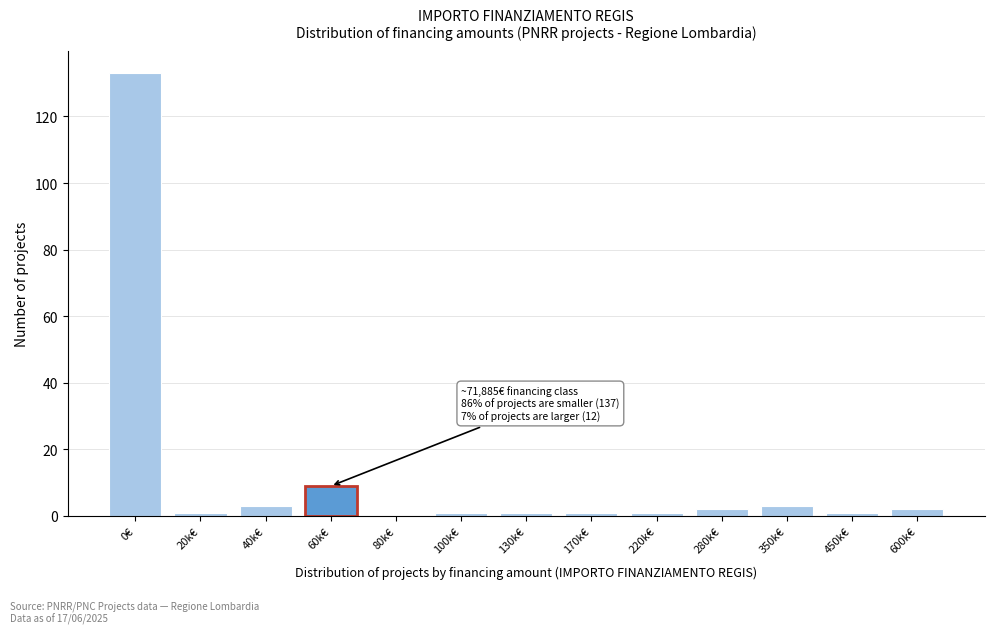

Reading left to right, extract all data points from this chart.

0€=133	20k€=1	40k€=3	60k€=9	80k€=0	100k€=1	130k€=1	170k€=1	220k€=1	280k€=2	350k€=3	450k€=1	600k€=2